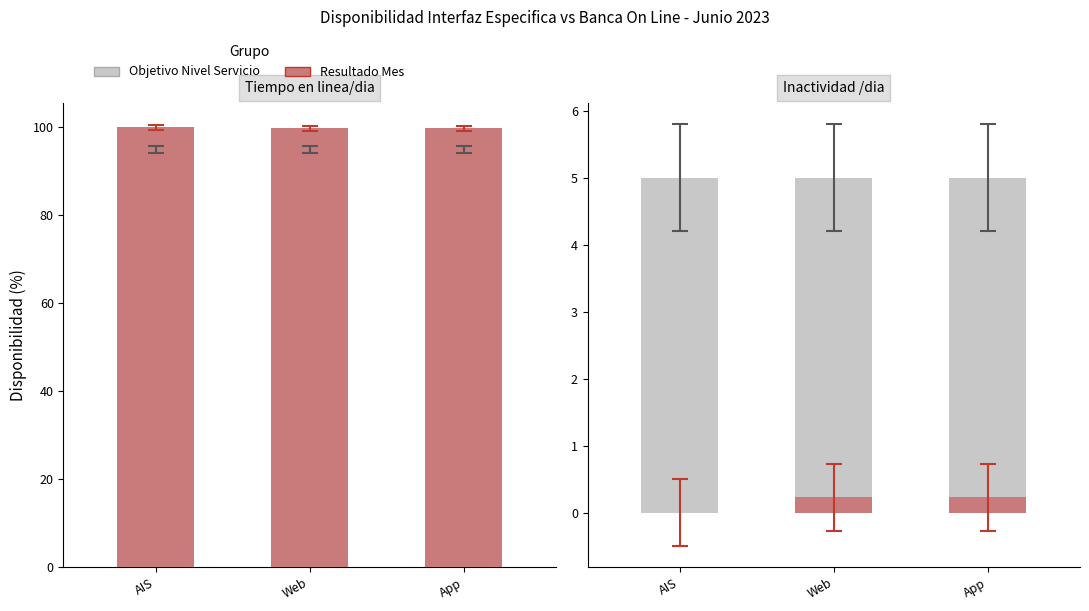

Rank the series by their maximum value, from lowest to highest.

Resultado Mes, Objetivo Nivel Servicio